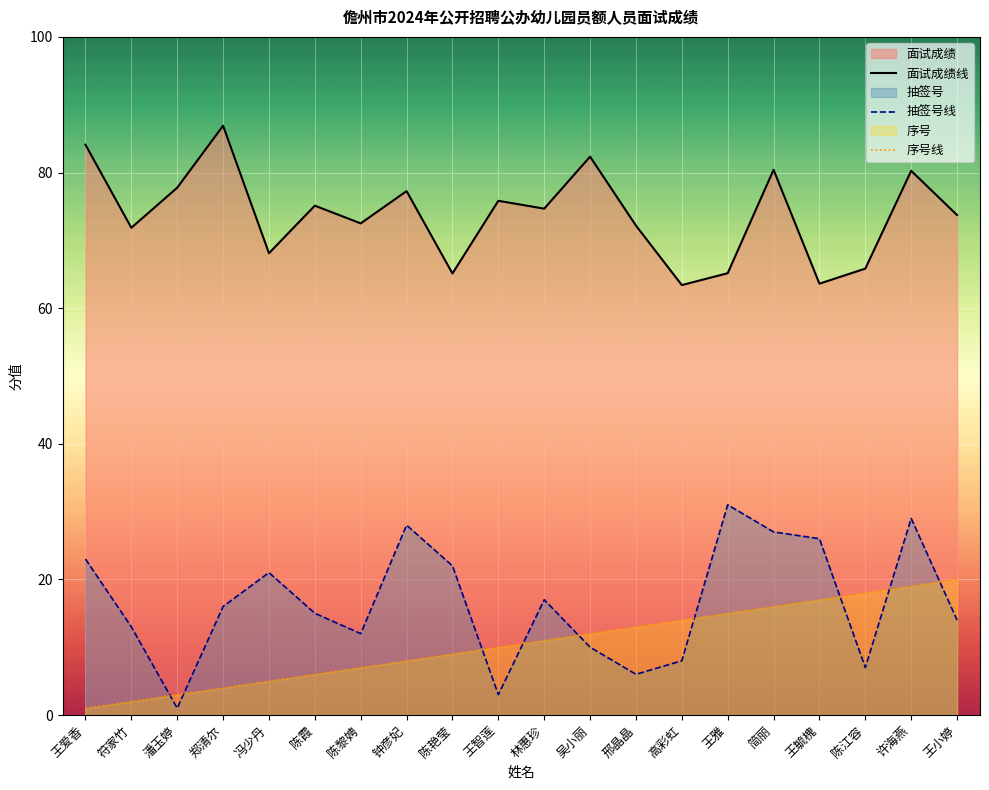

How many lines are shown in the chart?

3